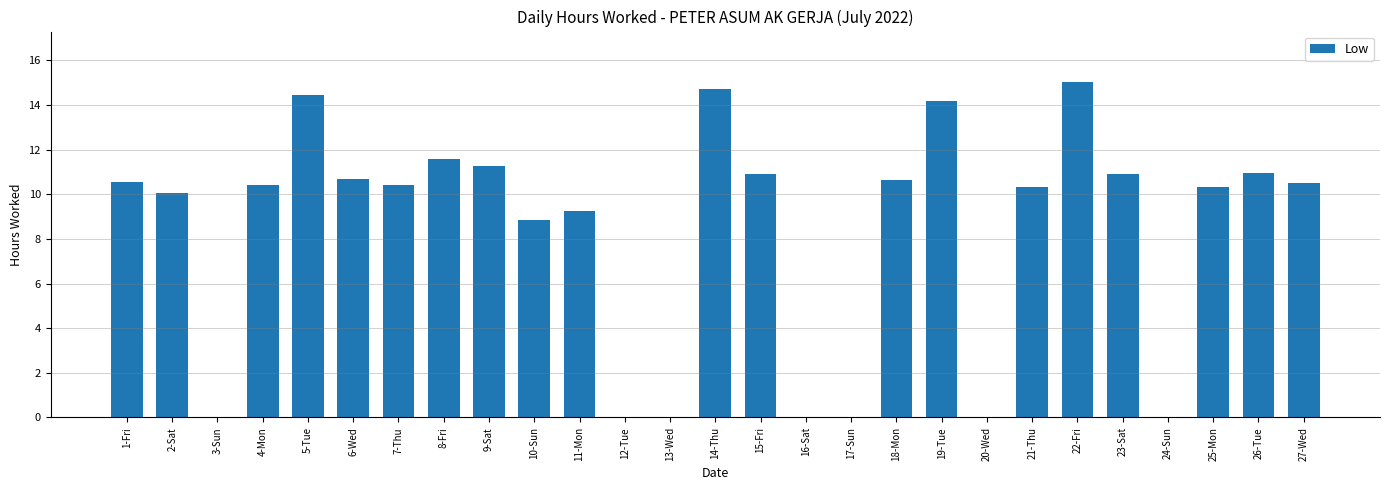

What is the sum of all values?

226.1